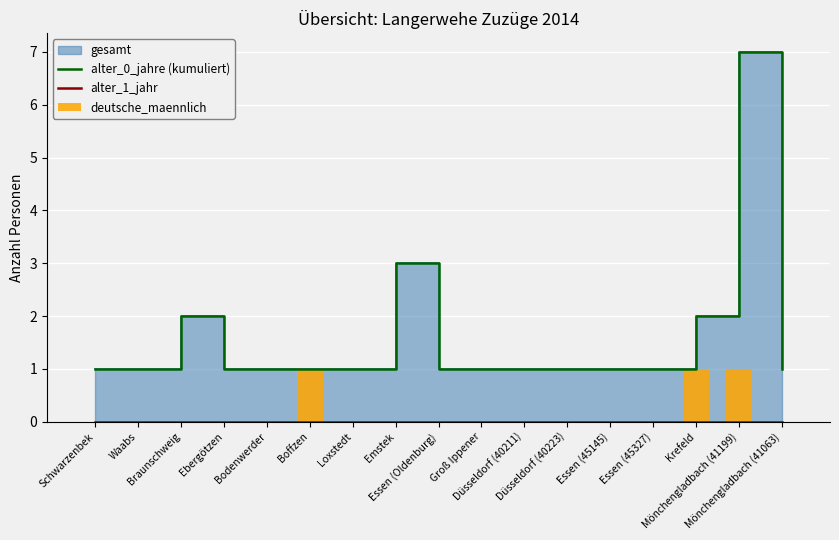

Which series has the largest total across all categories?

alter_0_jahre (kumuliert)